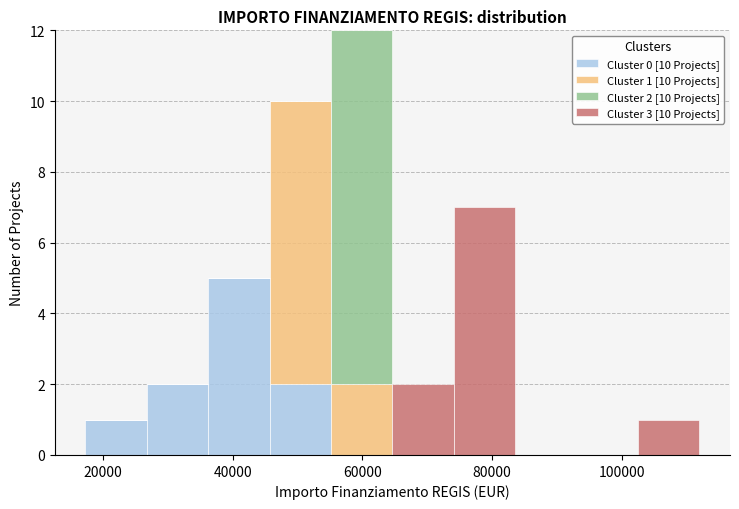

Which range on the x-axis has the tallest stacked bar (by total height)?

56000 to 64000